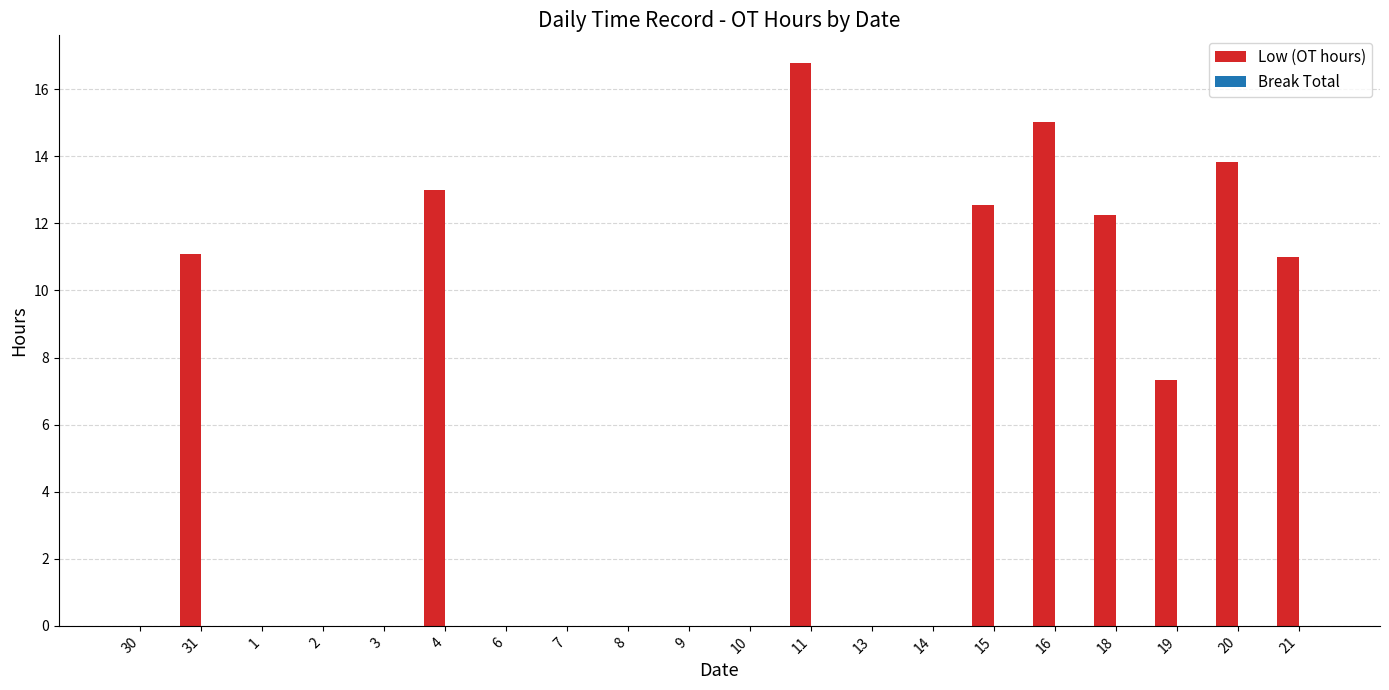

What is the sum of all values?

112.8